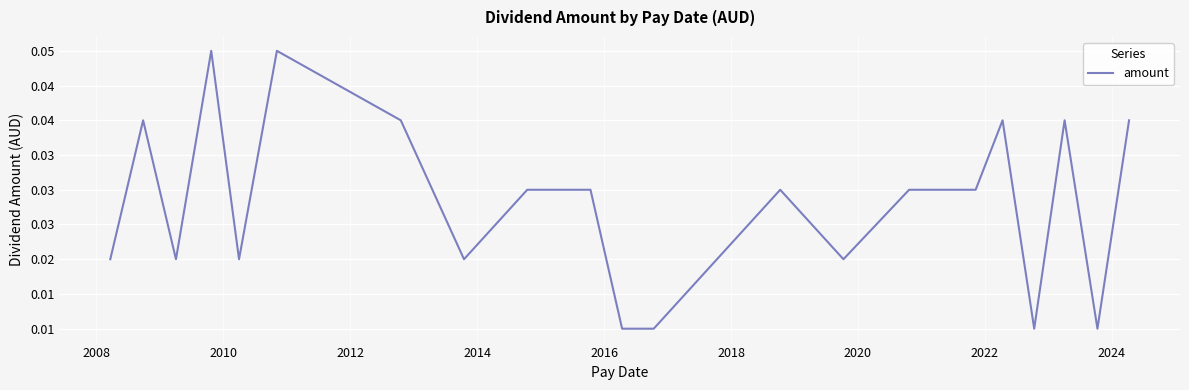

Is this an area chart (filled region under the line)?

No